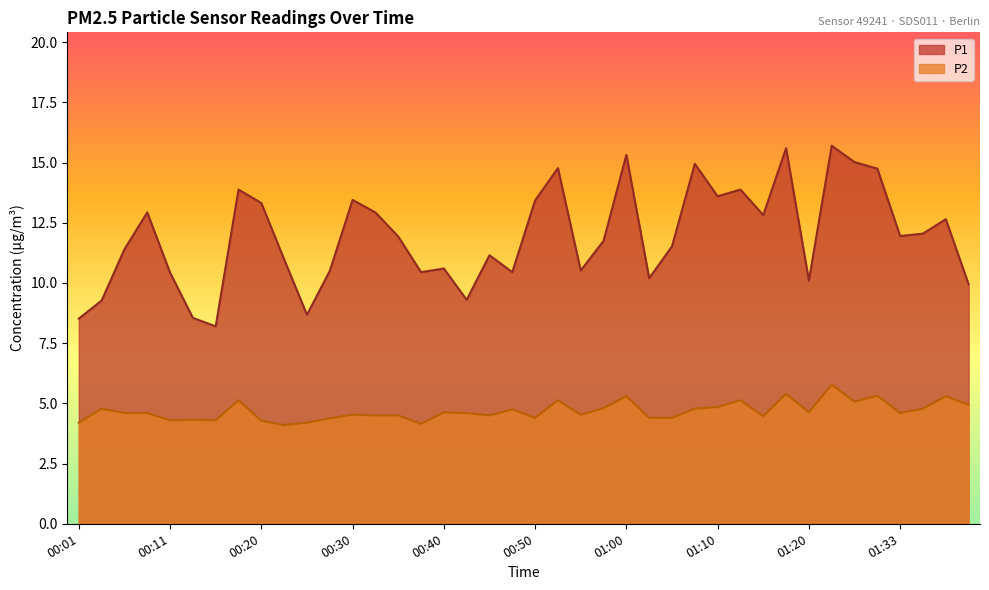

What is the approximate value of P1 at 00:25?

8.7